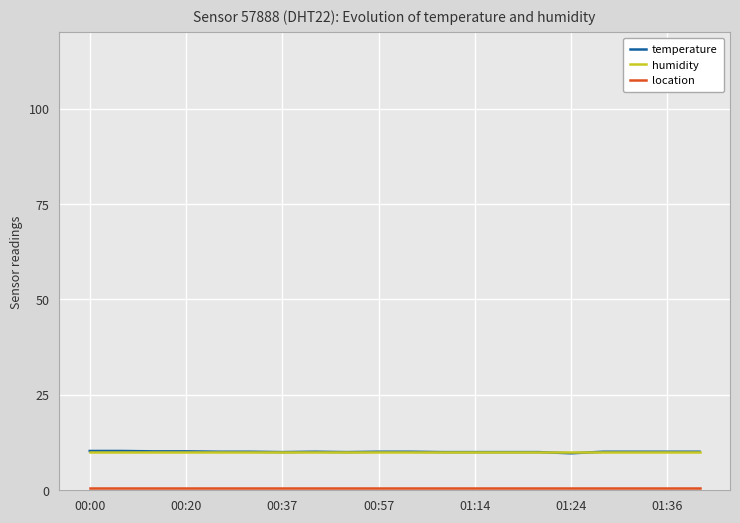

Which series has the largest range (max minus min)?

temperature